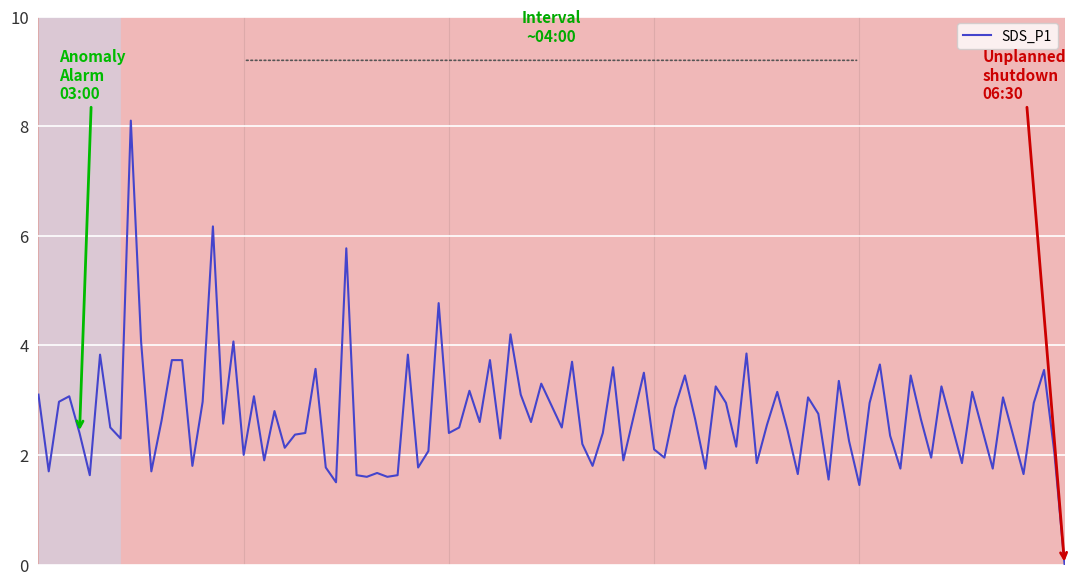

What is the difference between the maximum and minimum values?

8.1